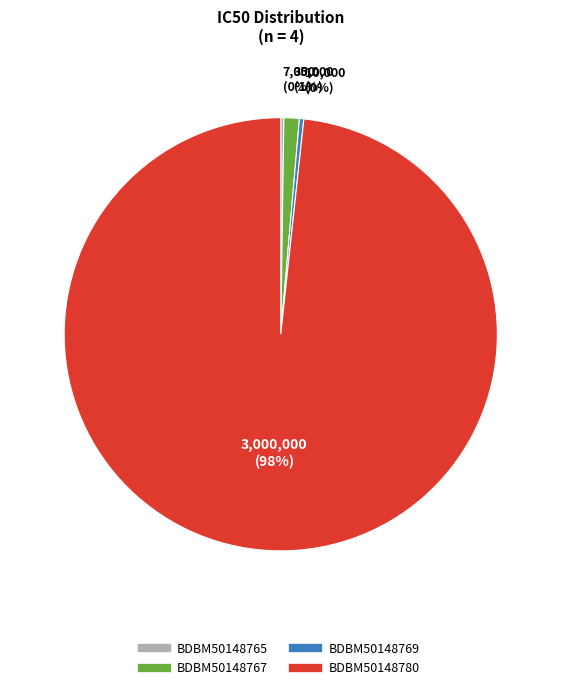

How many segments does this pie chart have?

4